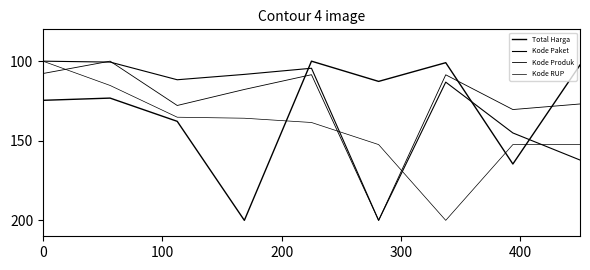

Does the chart have visible grid lines?

No